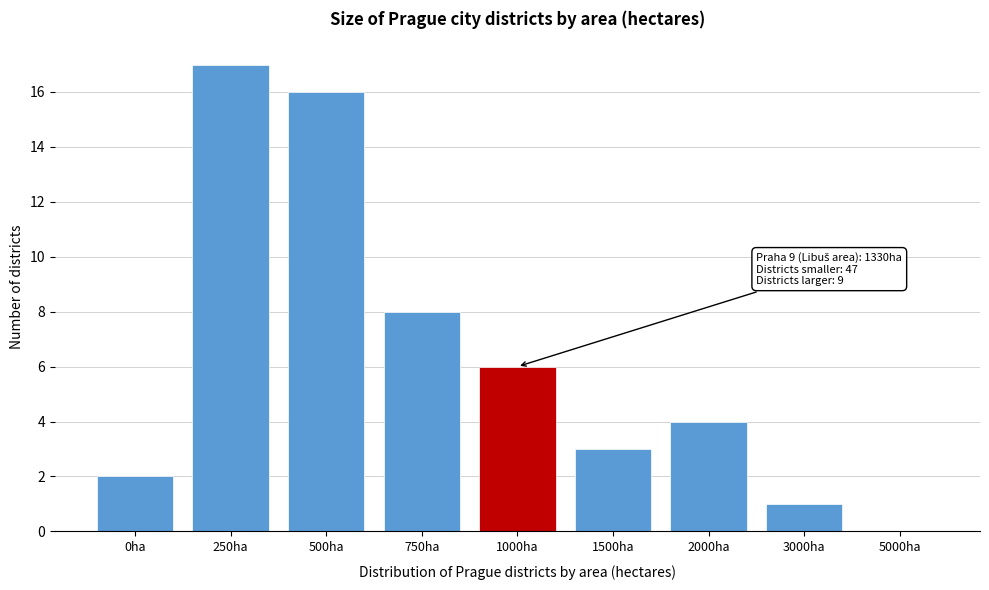

Reading left to right, extract all data points from this chart.

0ha=2	250ha=17	500ha=16	750ha=8	1000ha=6	1500ha=3	2000ha=4	3000ha=1	5000ha=0